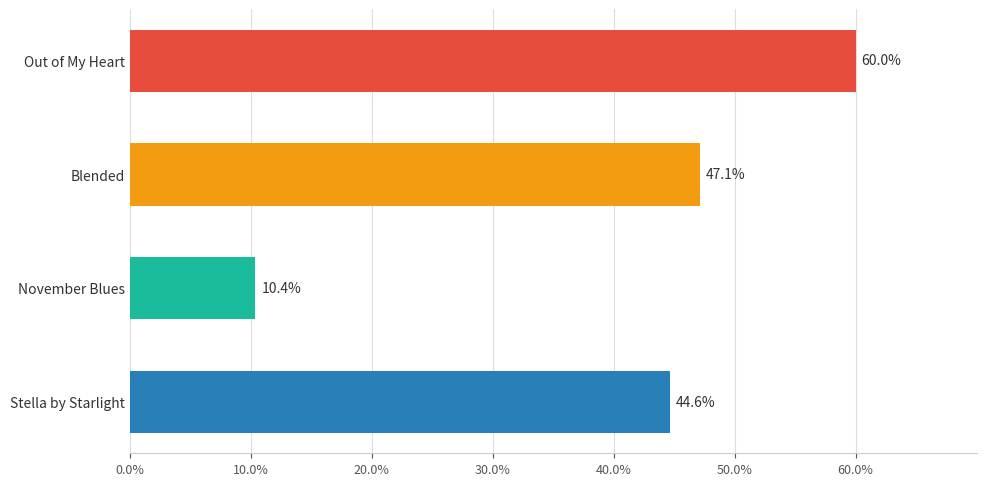

Which category has the lowest value across all series?

November Blues